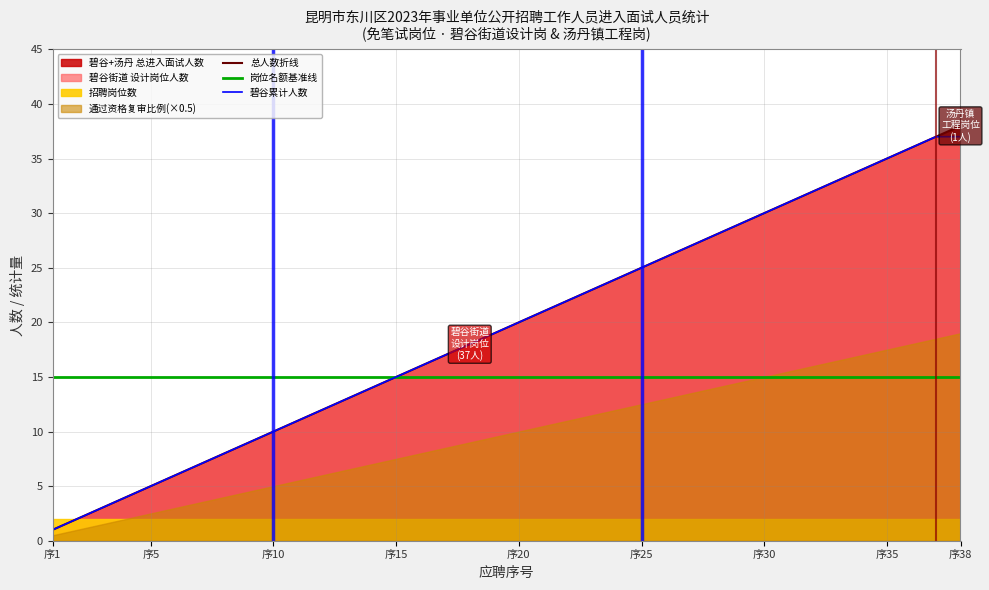

What is the value of the 碧谷累计人数 point at the 20th from the left?

20